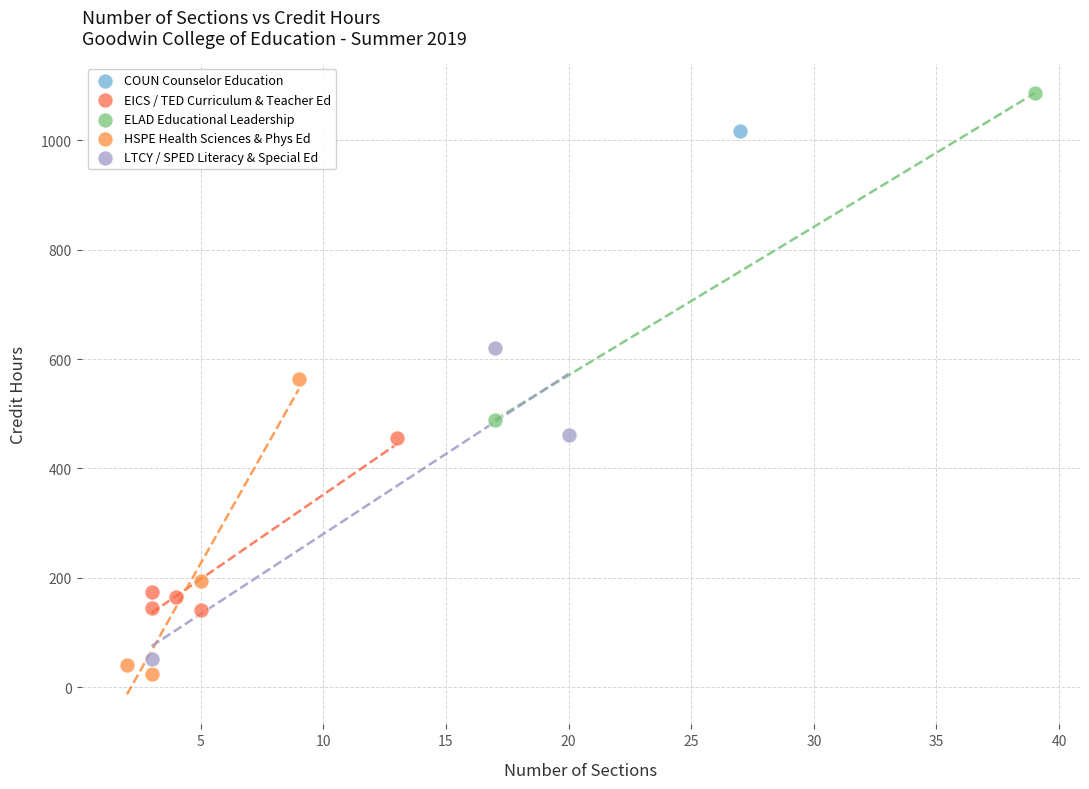

Which series contains the highest Y value?

ELAD Educational Leadership